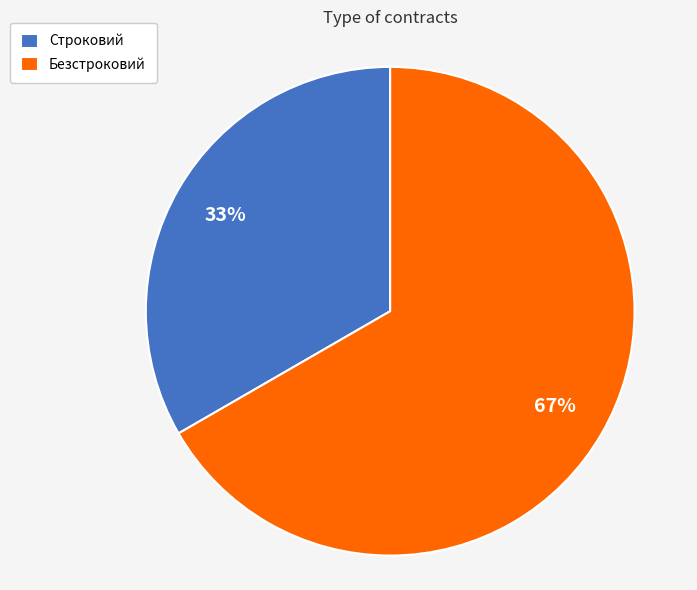

What is the smallest slice in the pie chart?

Строковий